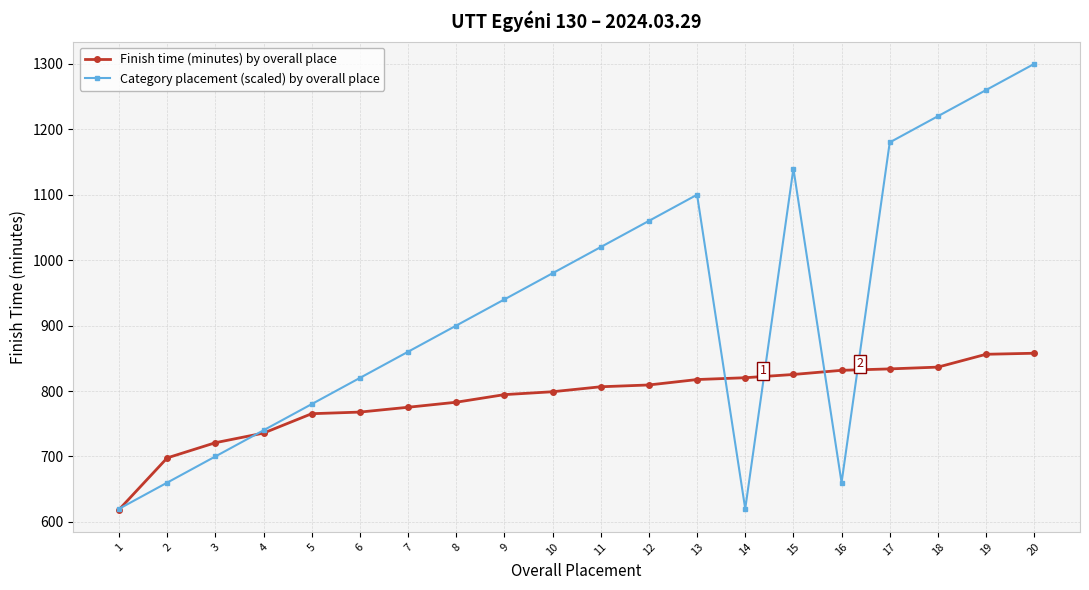

Rank the series by their maximum value, from highest to lowest.

Category placement (scaled) by overall place, Finish time (minutes) by overall place